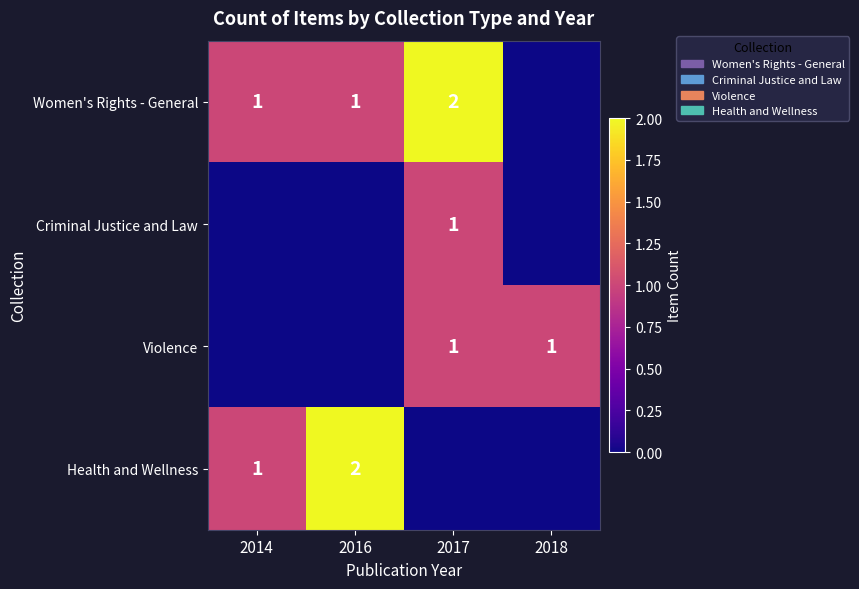

The value of Women's Rights - General at 2017 is 2. True or false?

True